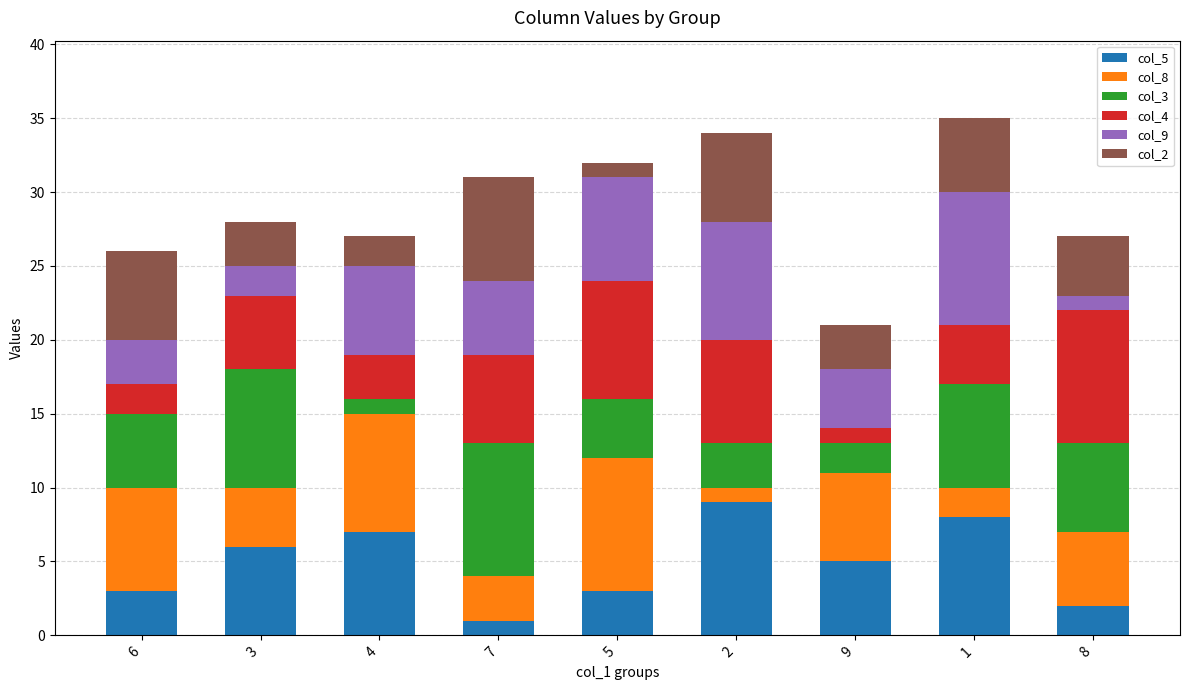

The col_5 series shows 7 at 4. True or false?

True